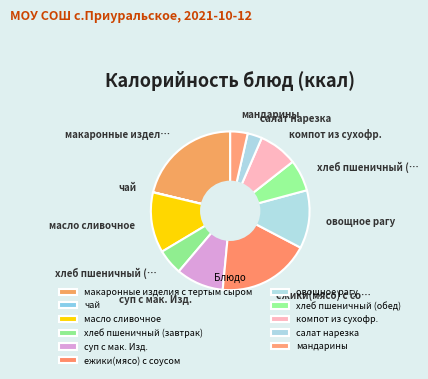

How many slices are in this pie chart?

11